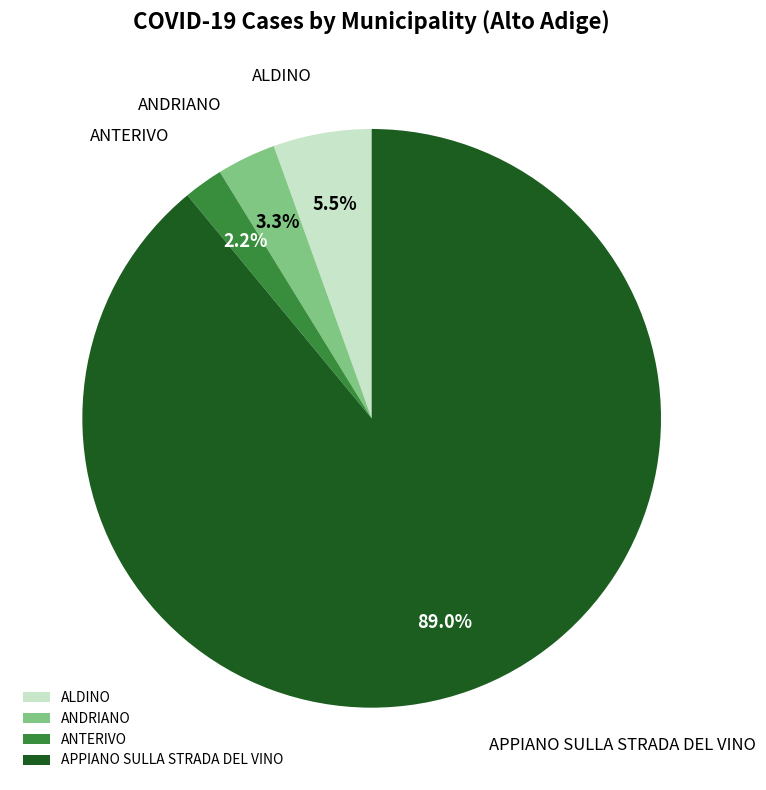

Combined, do ANTERIVO and ALDINO account for over 50%?

No